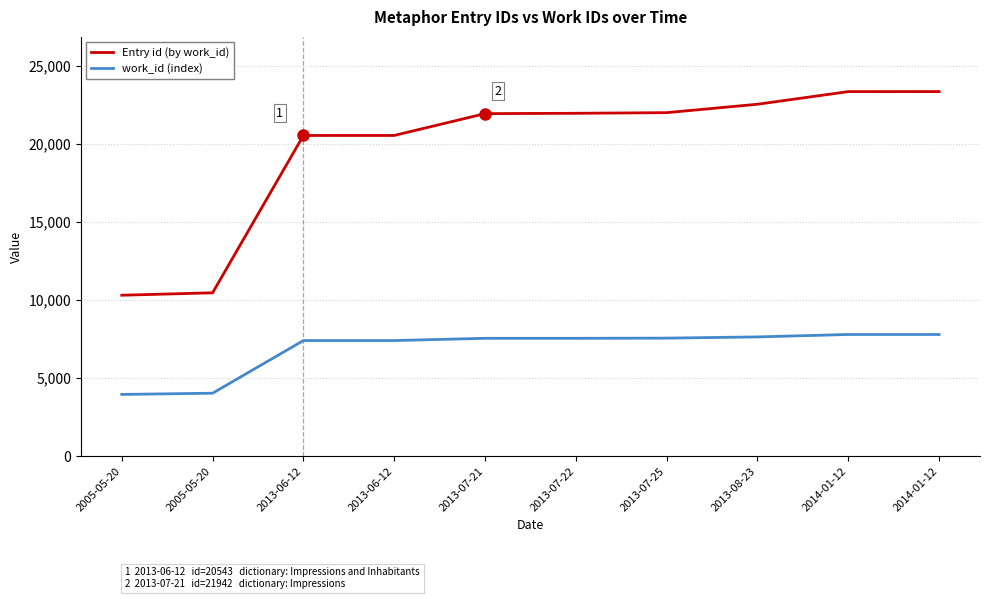

What value does the work_id (index) series have at 2013-06-12, to the nearest 50?

7400